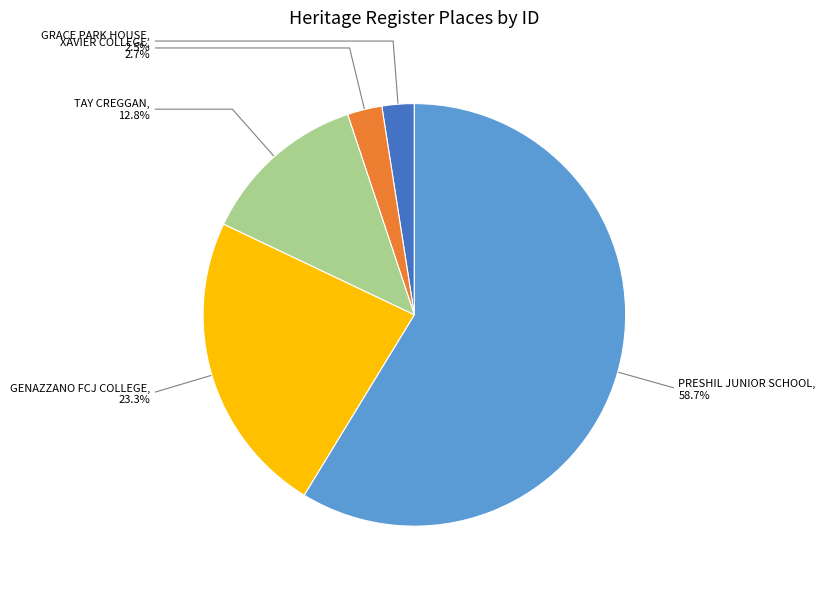

Does PRESHIL JUNIOR SCHOOL account for over 50% of the chart?

Yes